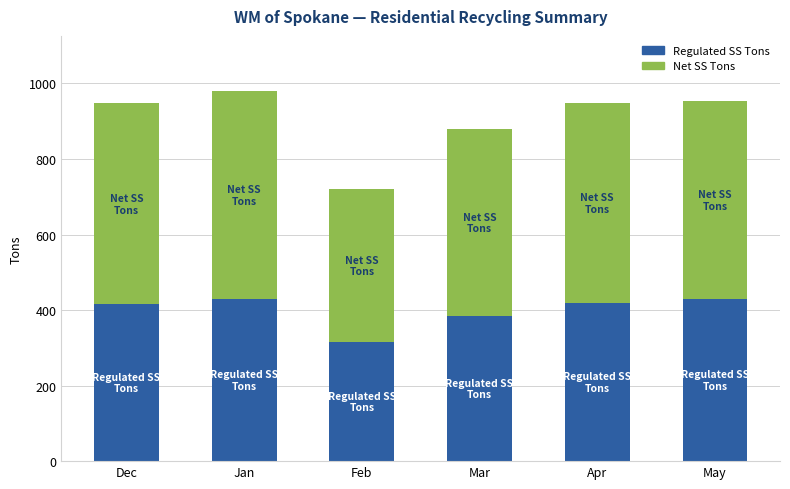

What is the total value across all series at May?

954.0